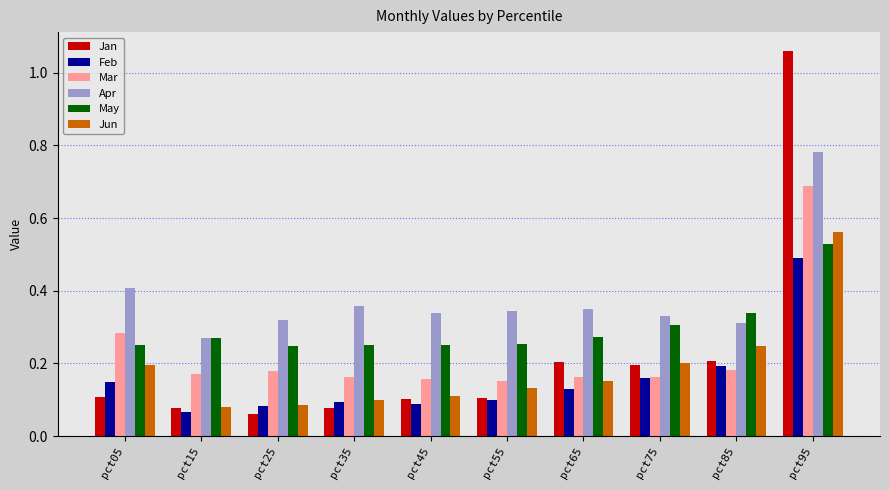

Where is Apr nearest to the value 0?

pct15